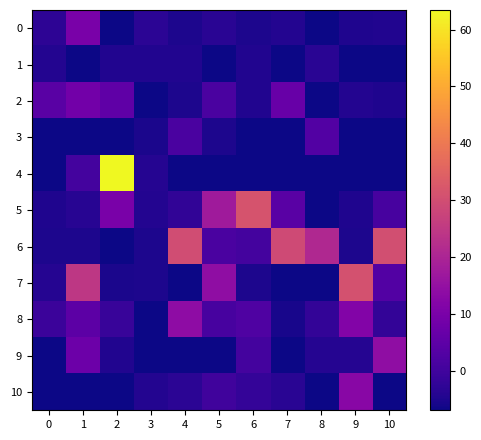

What is the spread (max minus min) of values at 0?

11.2